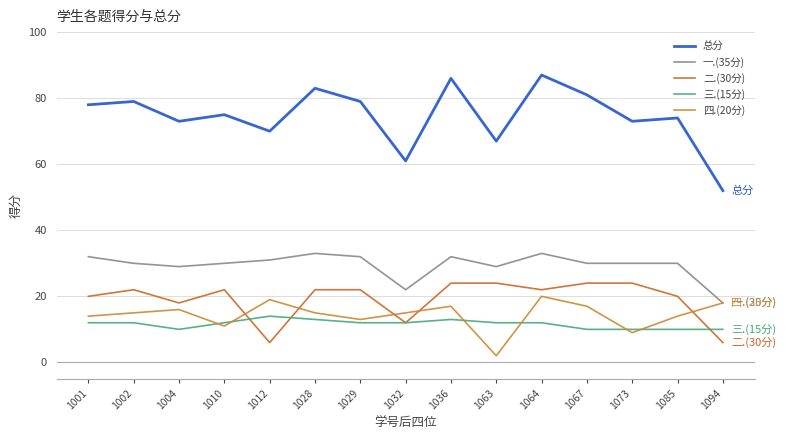

What is the minimum value shown in the chart?

2